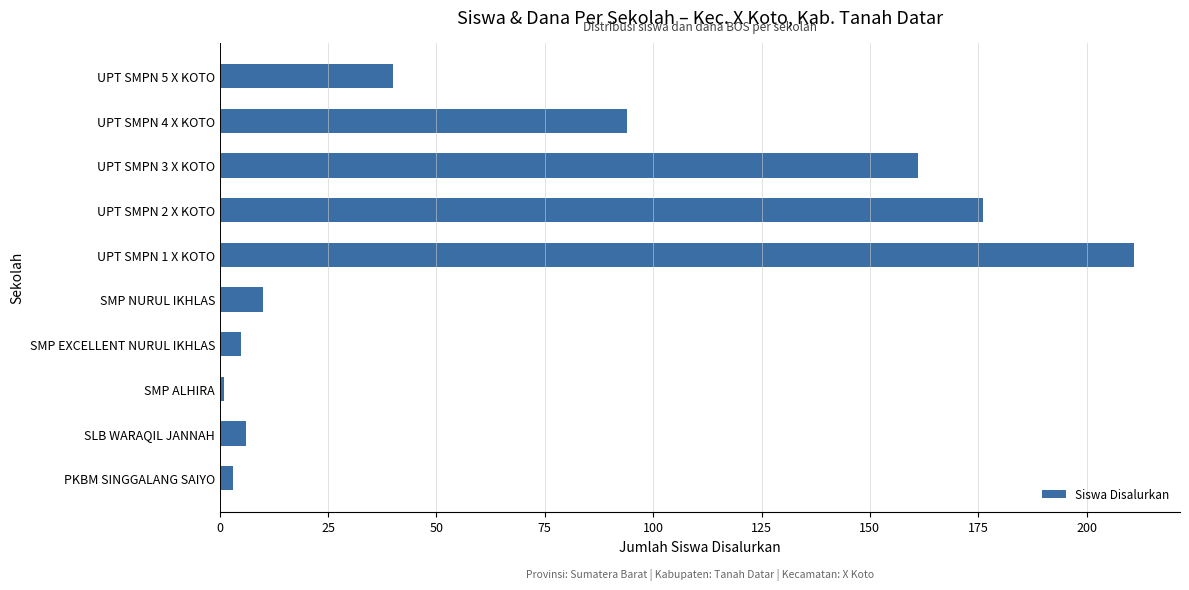

What is the change in value from SLB WARAQIL JANNAH to UPT SMPN 2 X KOTO?

+170